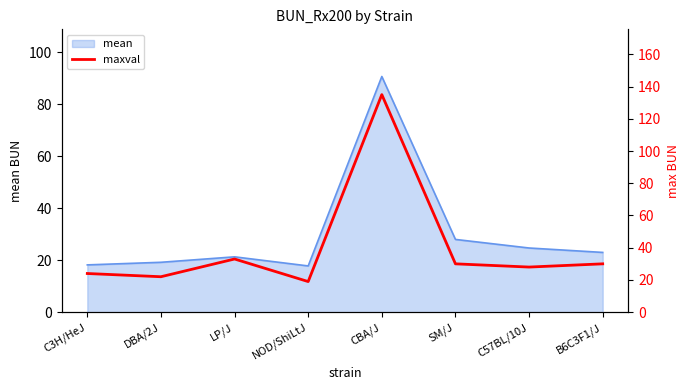

The mean series shows 18.2 at C3H/HeJ. True or false?

True